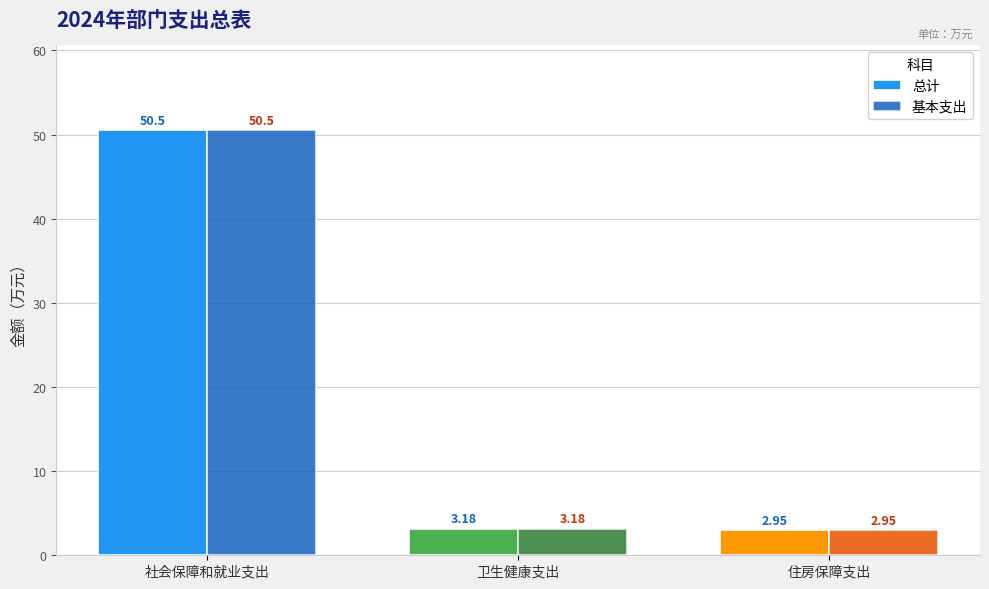

What is the label of the 3rd bar from the right?

社会保障和就业支出